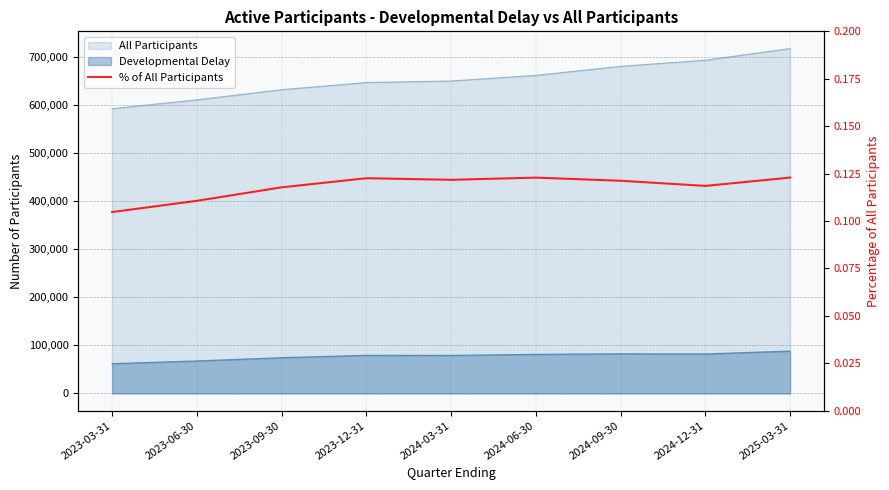

Reading left to right, extract all data points from this chart.

2023-03-31=0.1	2023-06-30=0.1	2023-09-30=0.1	2023-12-31=0.1	2024-03-31=0.1	2024-06-30=0.1	2024-09-30=0.1	2024-12-31=0.1	2025-03-31=0.1